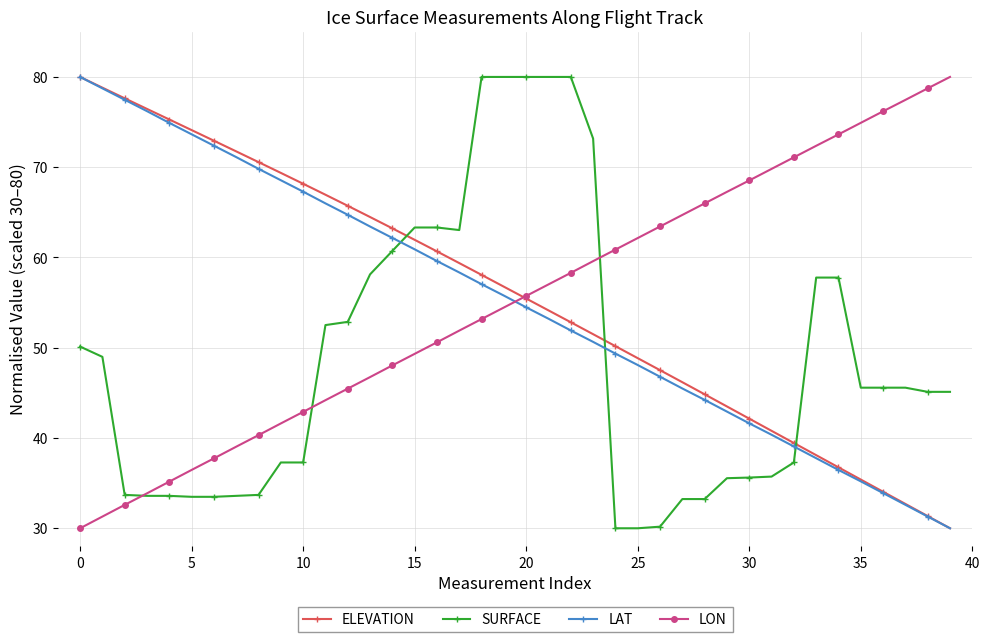

What is the value of the LON point at the 17th from the left?

50.6